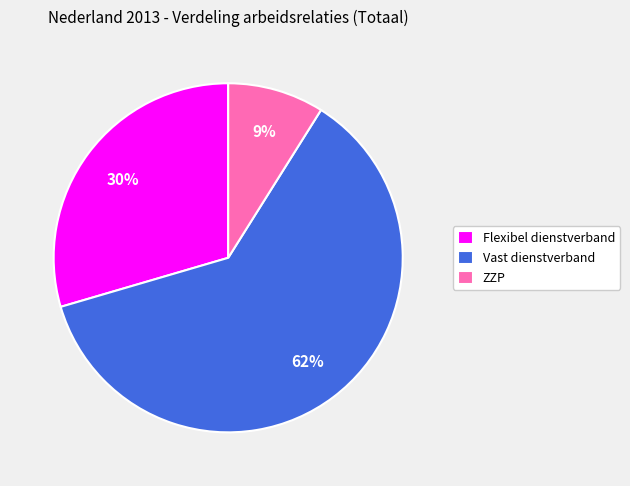

Do Flexibel dienstverband and ZZP together represent more than half of the pie?

No